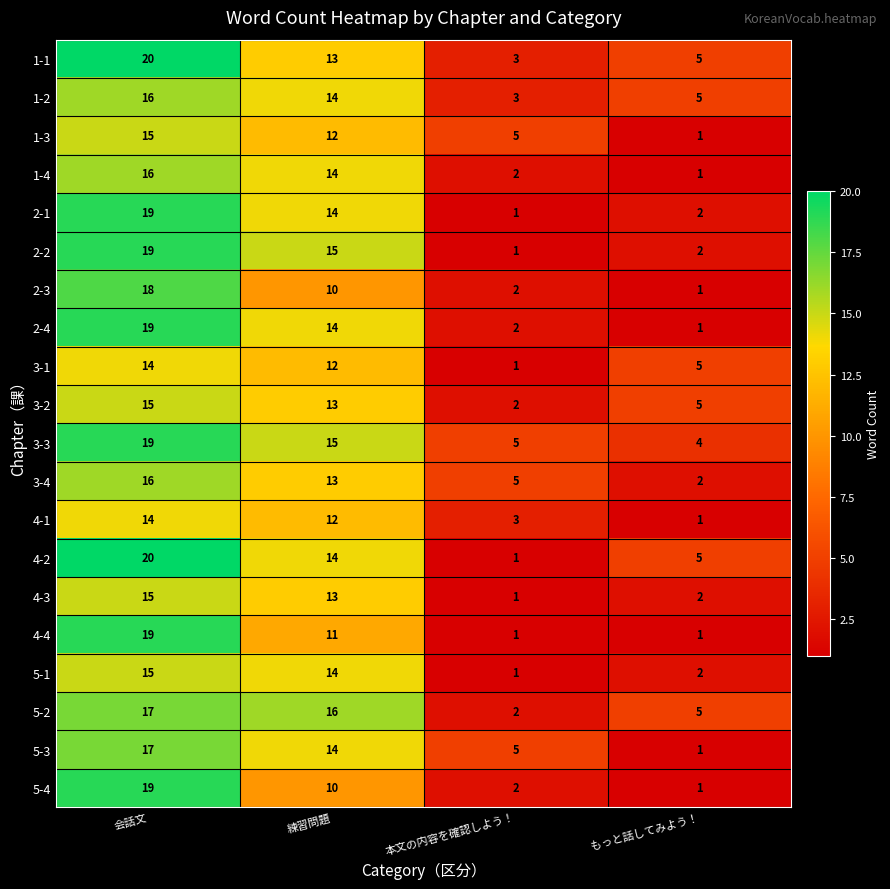

What is the minimum value shown in the chart?

1